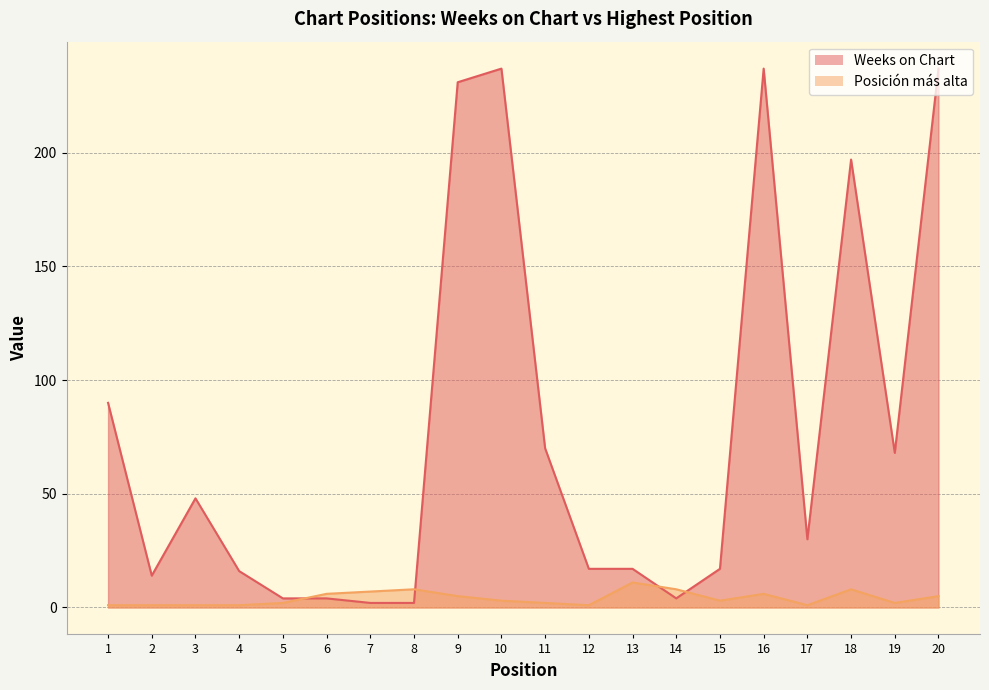

How many lines are shown in the chart?

2